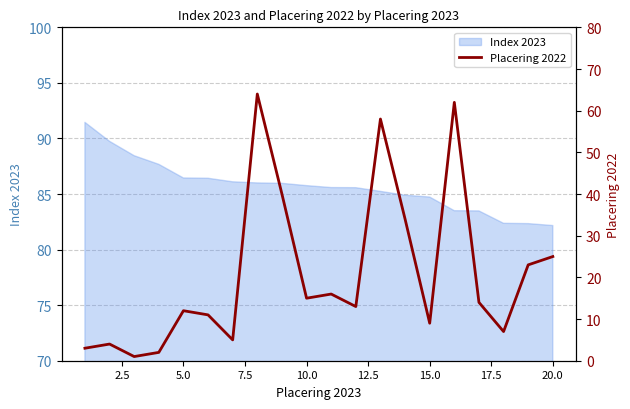

How many categories are shown in the chart?

20